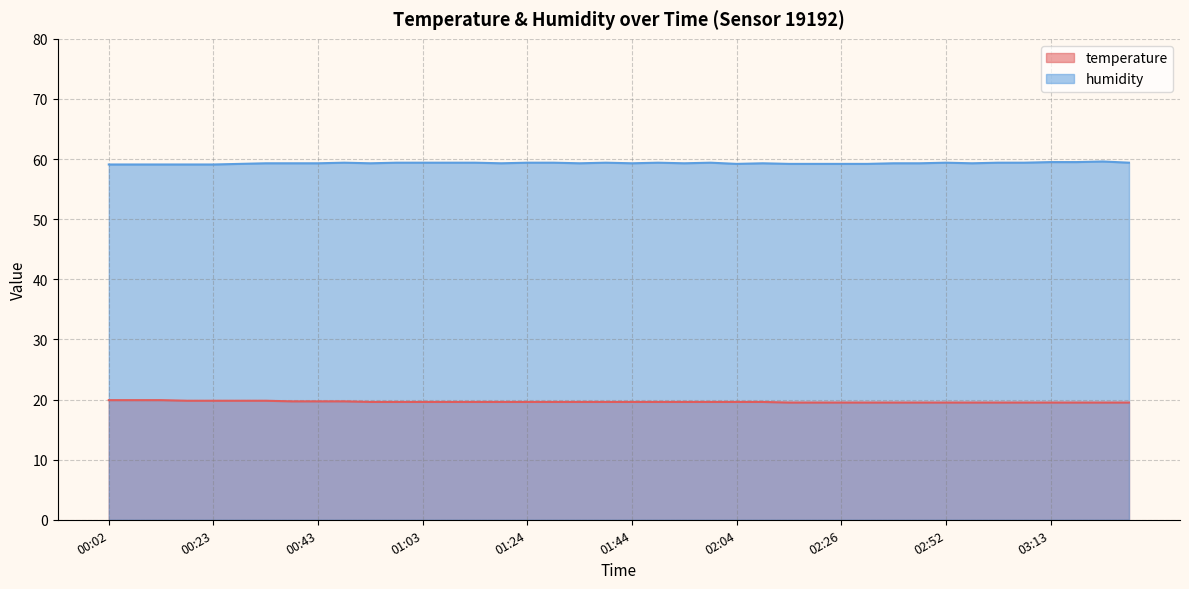

What is the sum of the temperature values at 00:12 and 00:07?

39.8